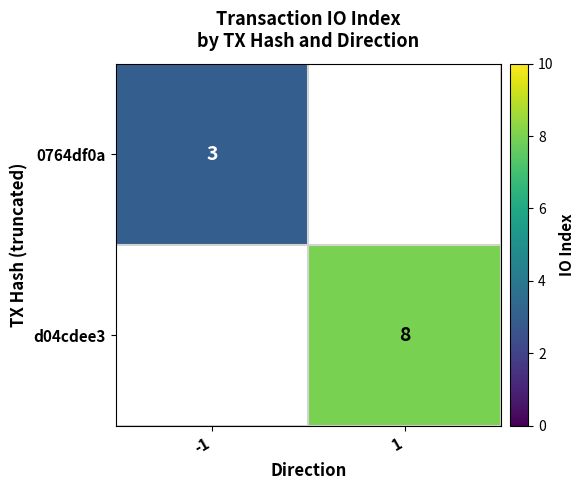

True or false: 0764df0a has a value of 0.8 at -1.

False